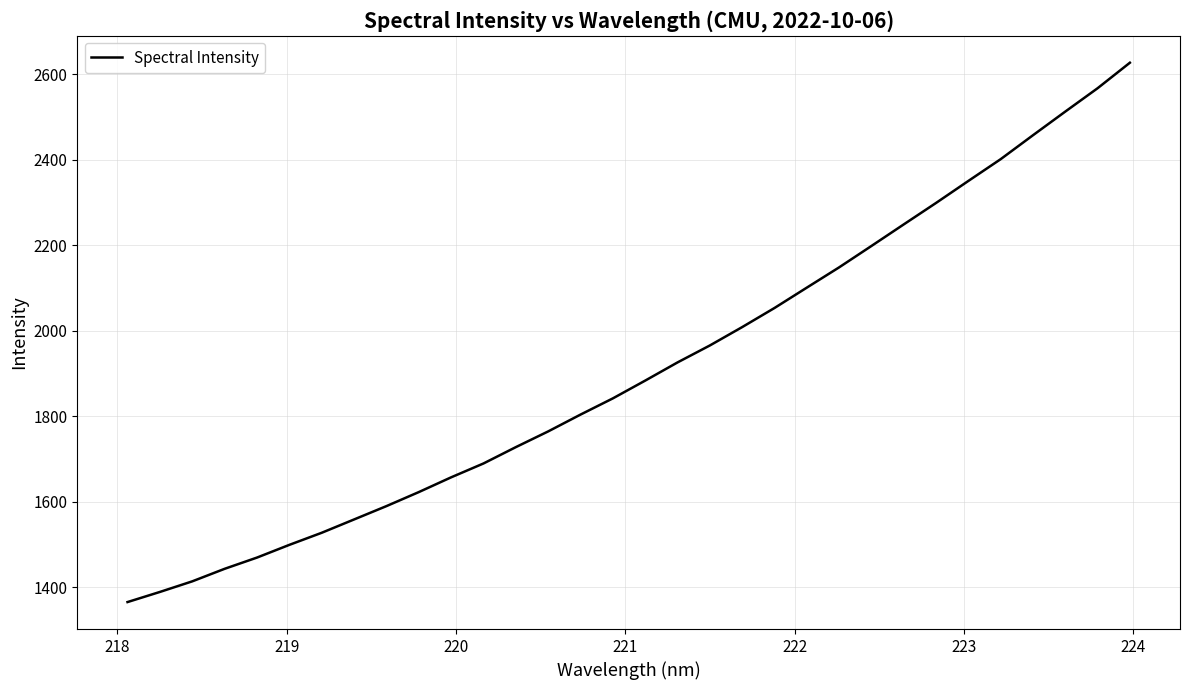

What is the difference between the maximum and minimum values?

1262.5